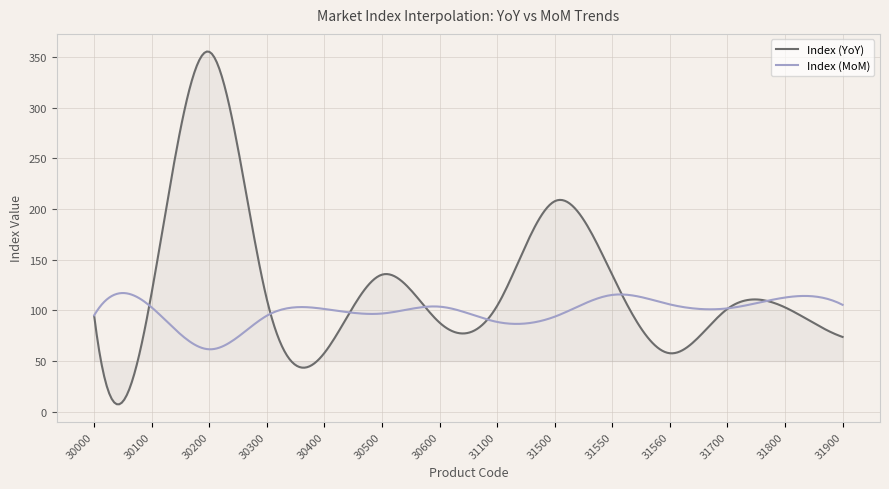

List the series in order of their peak value, lowest first.

Index (MoM), Index (YoY)